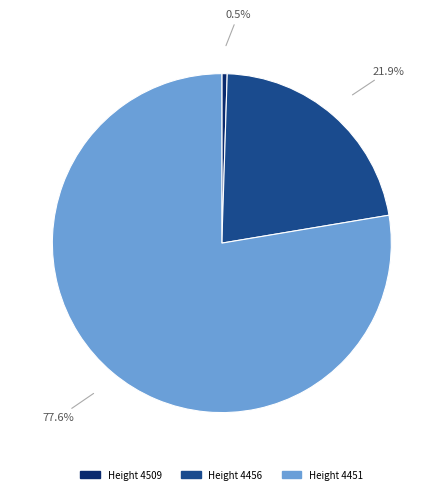

Between Height 4451 and Height 4509, which is larger?

Height 4451